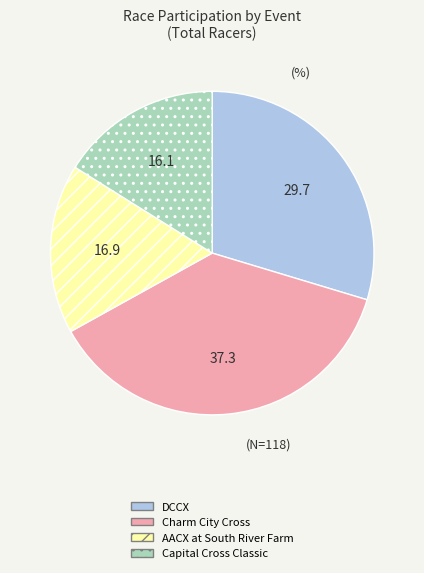

What is the ratio of the value at Capital Cross Classic to the value at DCCX?

0.5